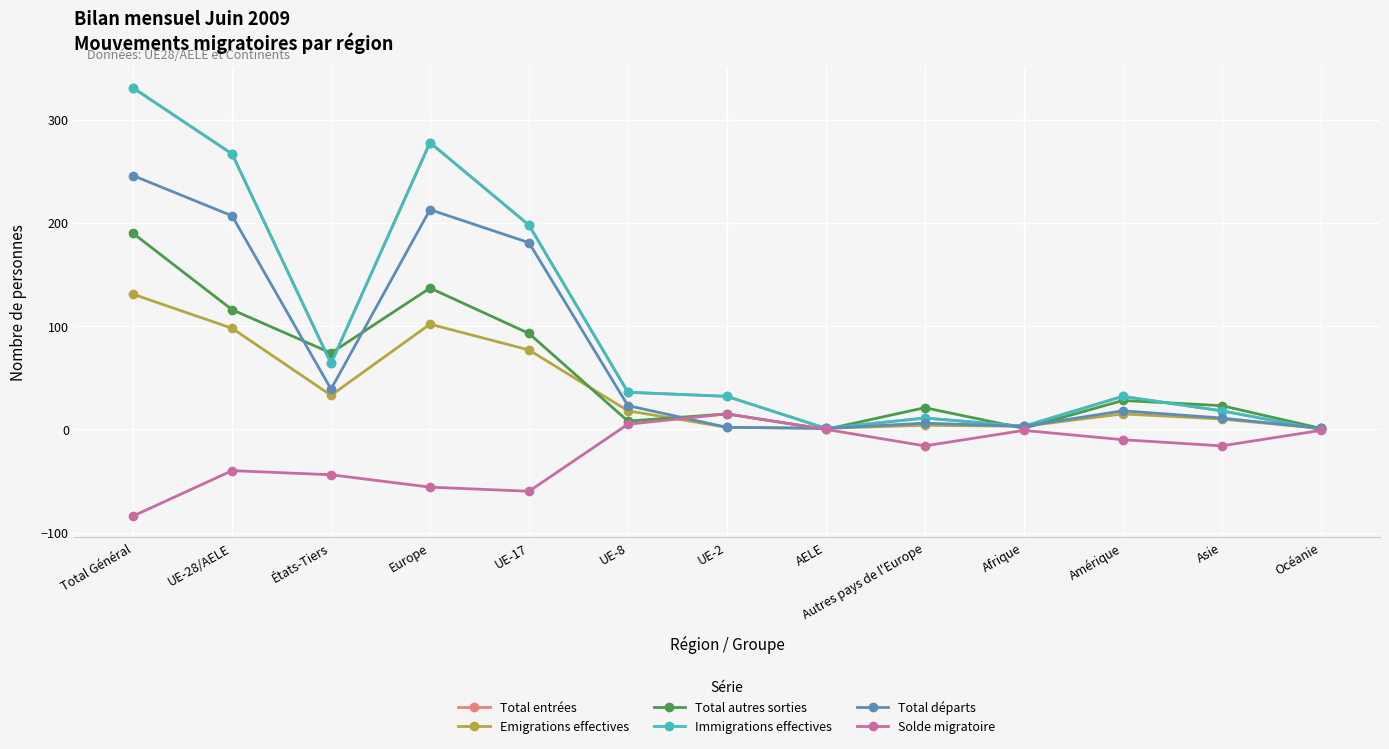

Is it true that Immigrations effectives equals 0 at Océanie?

True